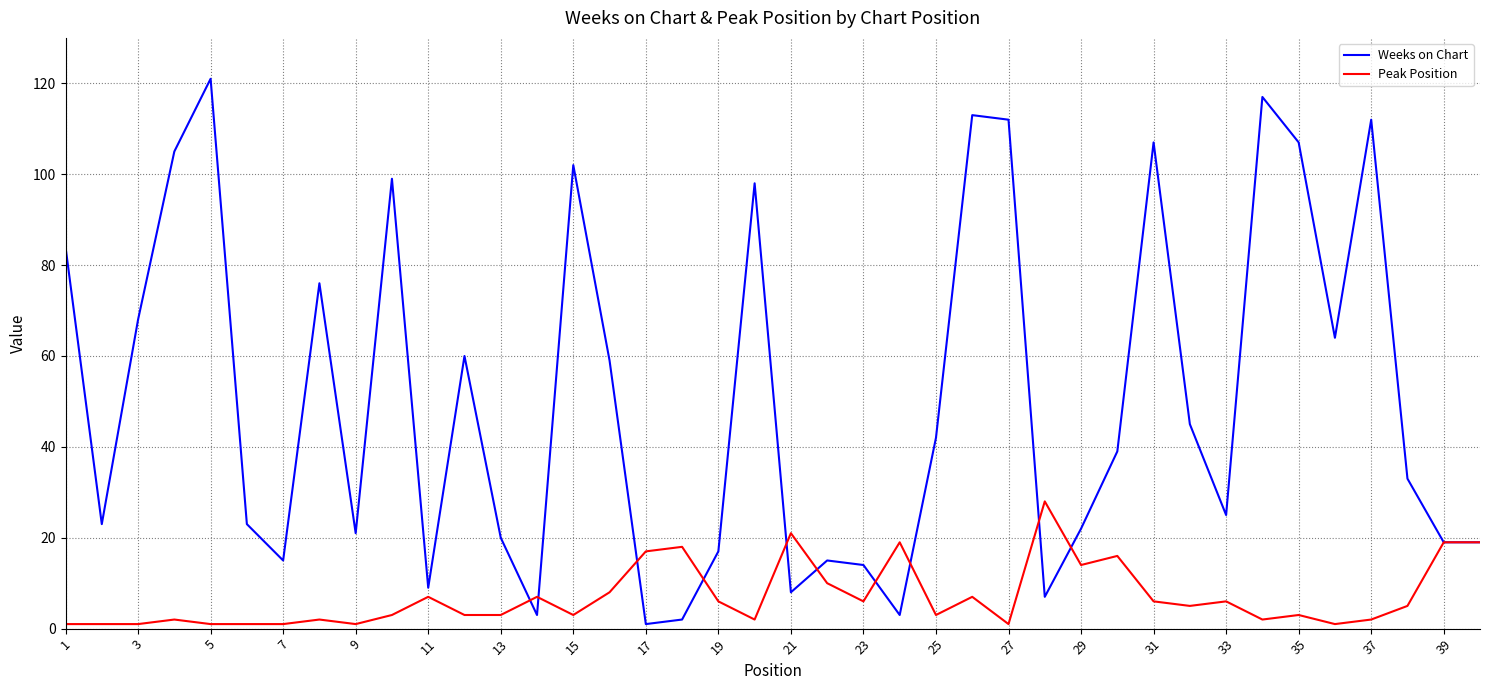

True or false: Peak Position has more than 1 interior local peaks.

True